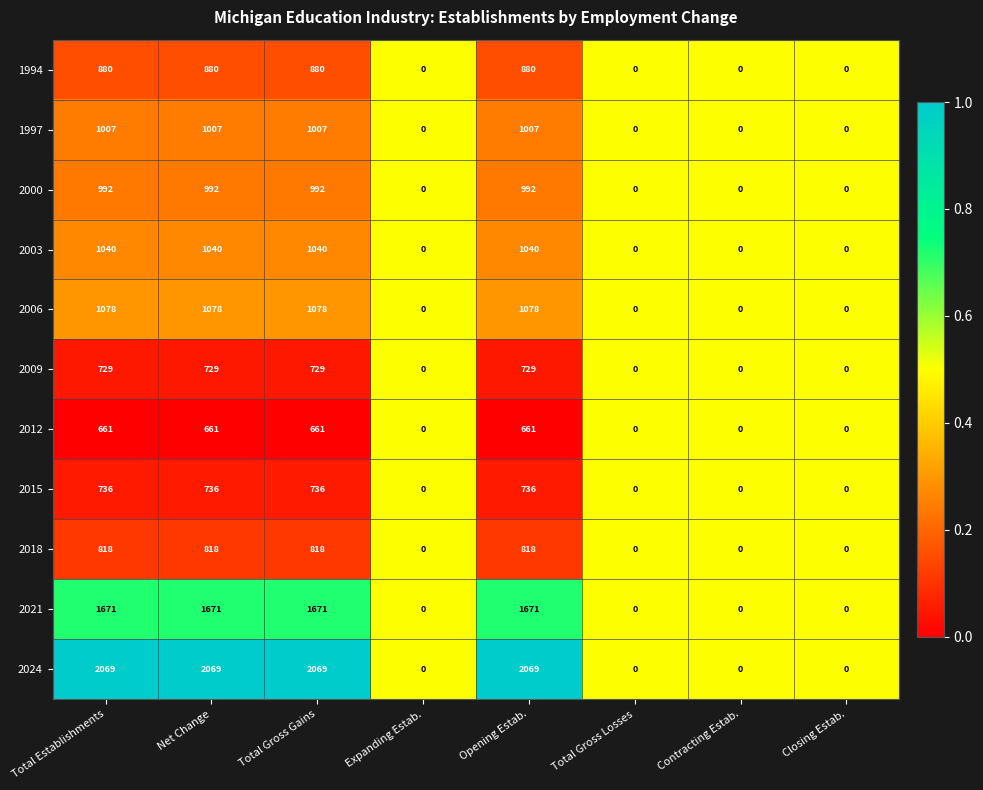

Which series changed the most between Net Change and Total Gross Losses?

2024